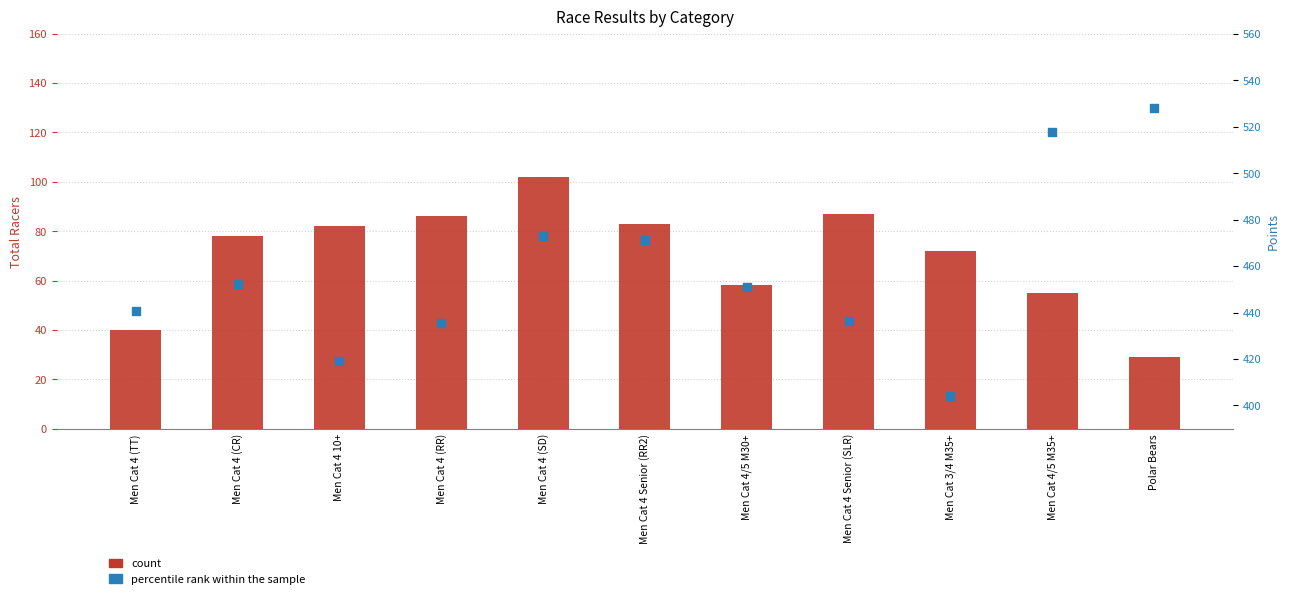

At how many categories does at least one series exceed 272?

11